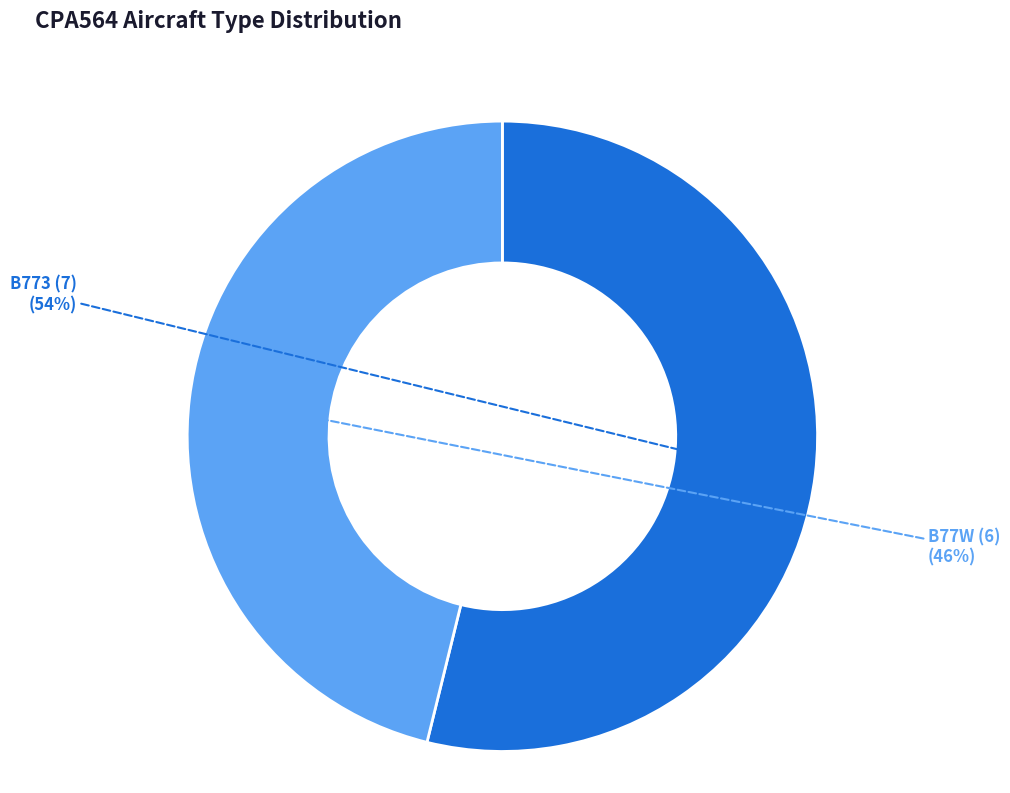

Combined, do B773 and B77W account for over 50%?

Yes